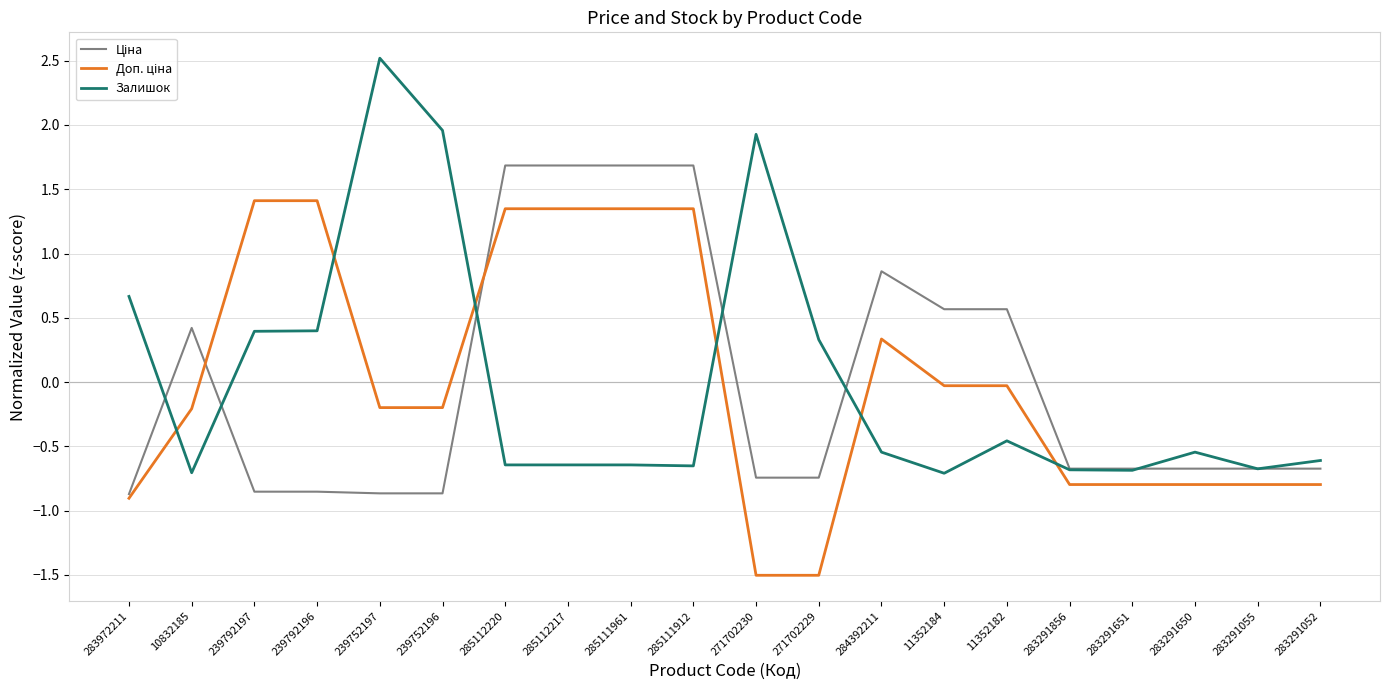

Is it true that Залишок equals -0.2 at 11352184?

False